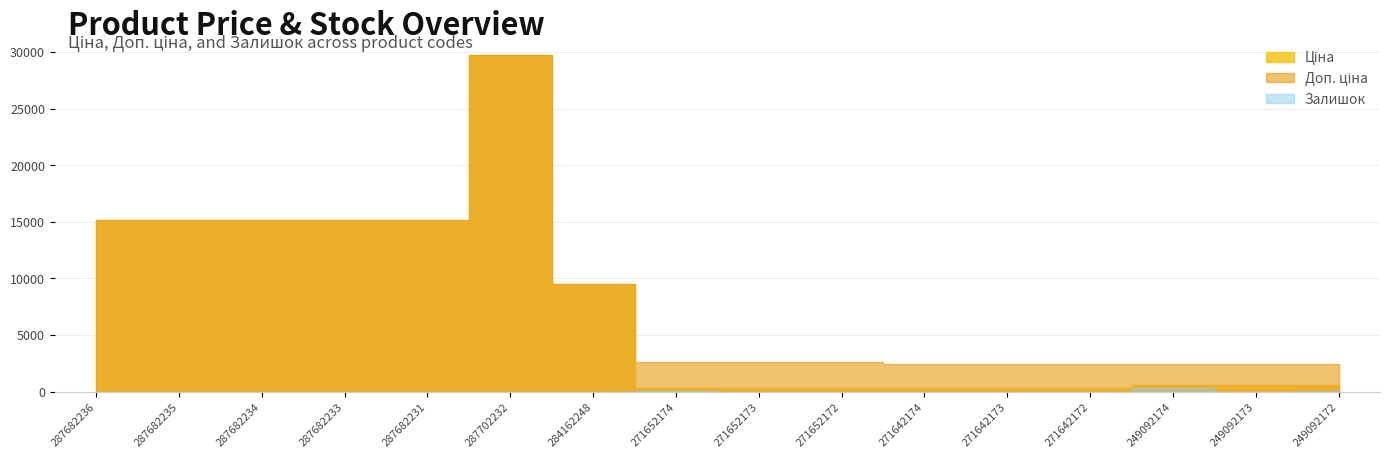

Which category has the lowest value in the Залишок series?

287682236